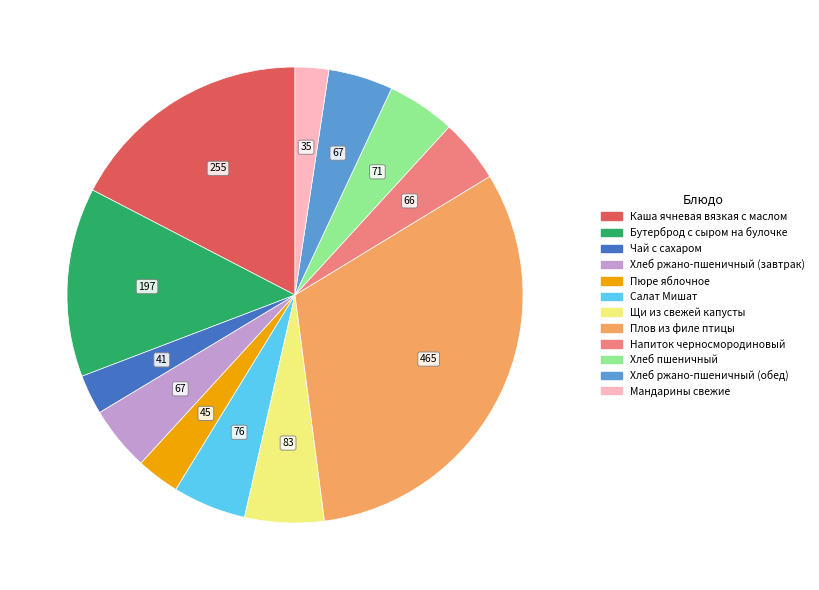

Is the sum of Плов из филе птицы and Чай с сахаром greater than half?

No